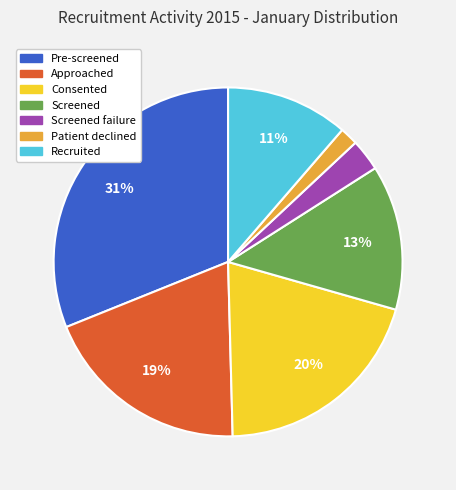

To the nearest percent, what is the average slice percentage?

14%